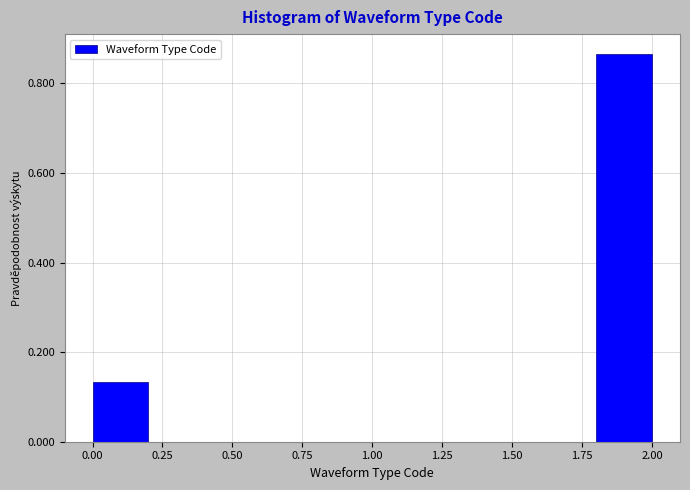

Reading left to right, list every bar in this chart as the range it spans on the x-axis followed by its height. The values are not printed on the chart, so give them approximately, as read against the axis.

0.0 to 0.2: 0.14
0.2 to 0.4: 0
0.4 to 0.6: 0
0.6 to 0.8: 0
0.8 to 1.0: 0
1.0 to 1.2: 0
1.2 to 1.4: 0
1.4 to 1.6: 0
1.6 to 1.8: 0
1.8 to 2.0: 0.86